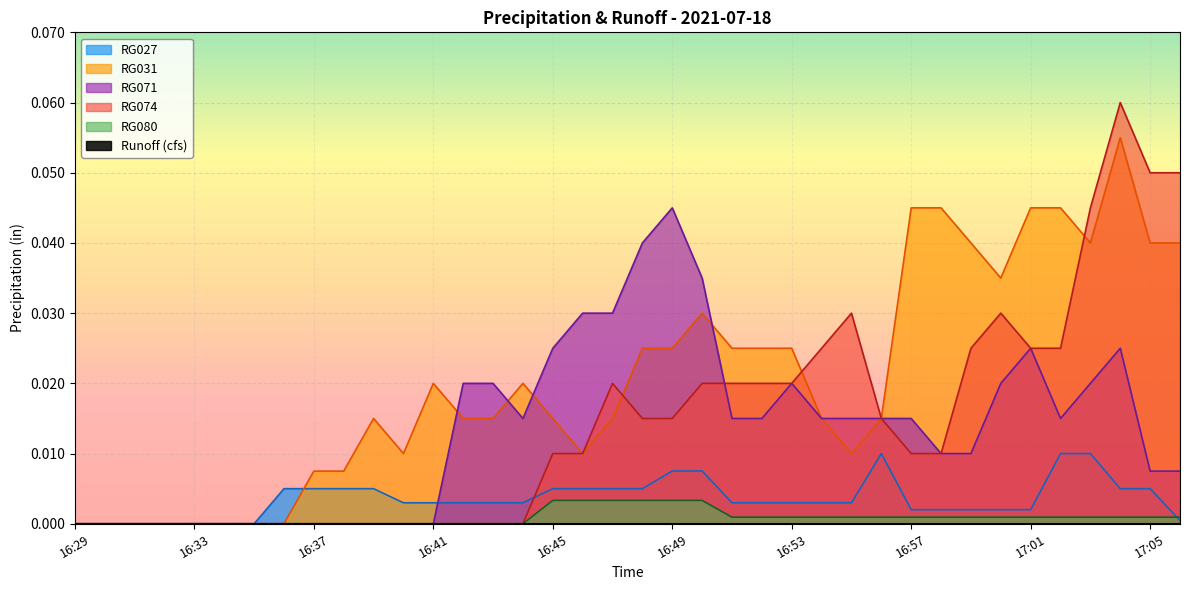

At how many categories does at least one series exceed 0?

31